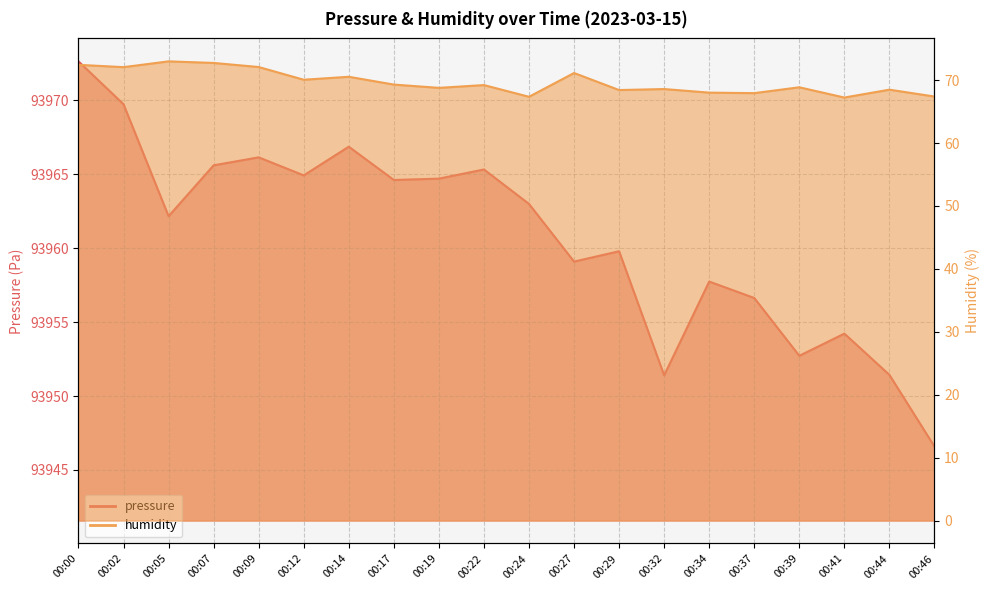

Which series has the largest range (max minus min)?

pressure